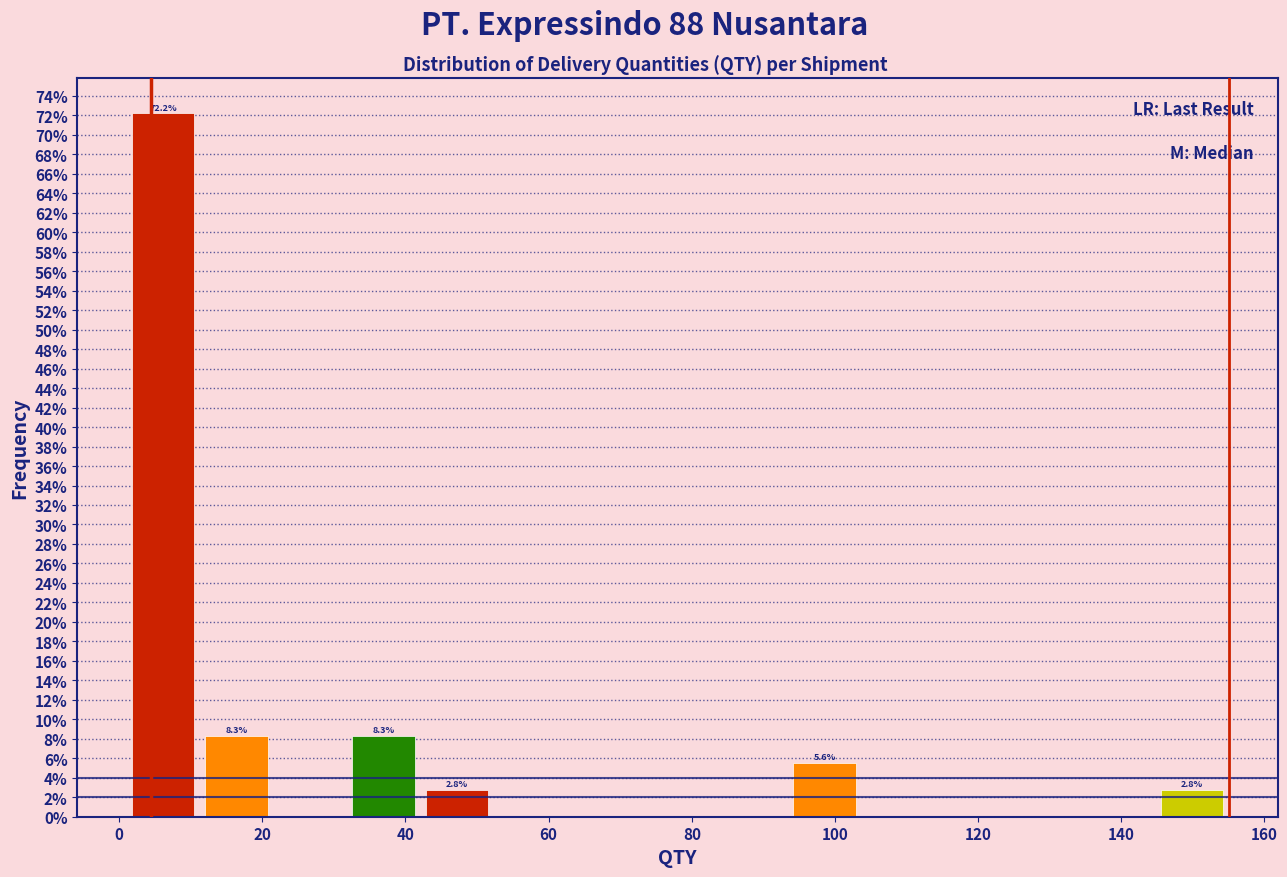

Over which range of the x-axis is the bar tallest?

2 to 12